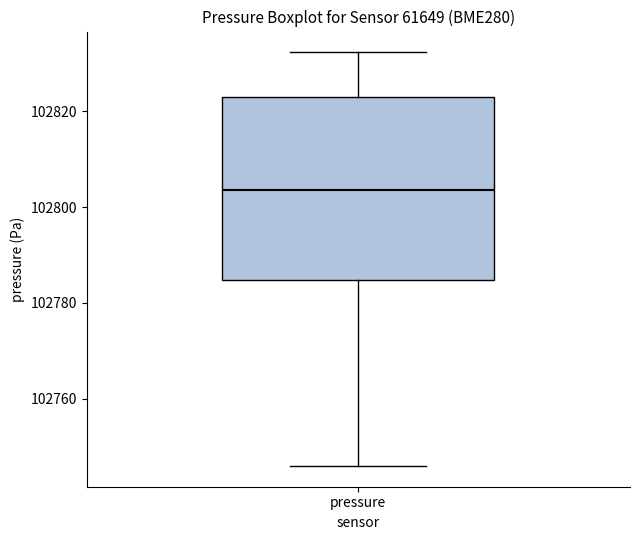

Read this box plot against the y-axis: the position of the median line, the range covered by the box, and the ends of both whiskers. The values are not printed on the chart, so give them approximately, as read against the axis.

median 102804, box 102784 to 102824, whiskers 102746 to 102832